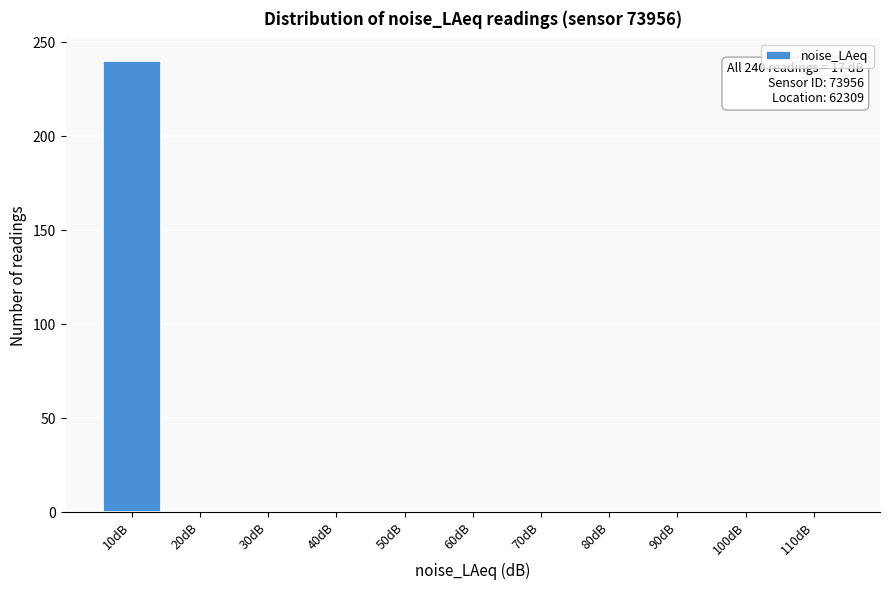

Reading left to right, what are all the values shown in this chart?

10dB=240	20dB=0	30dB=0	40dB=0	50dB=0	60dB=0	70dB=0	80dB=0	90dB=0	100dB=0	110dB=0